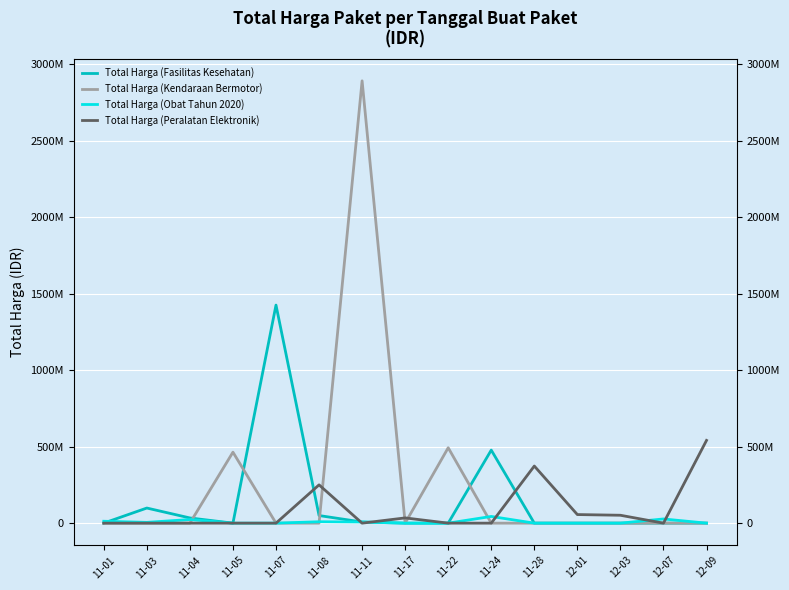

The value of Total Harga (Peralatan Elektronik) at 11-24 is 275041085. True or false?

False